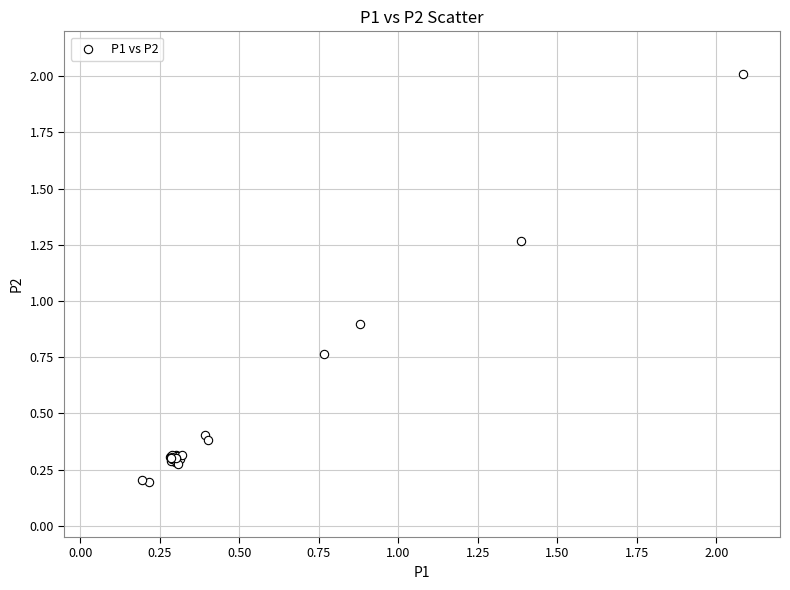

What Y value in the scatter plot is closest to 1?

0.9